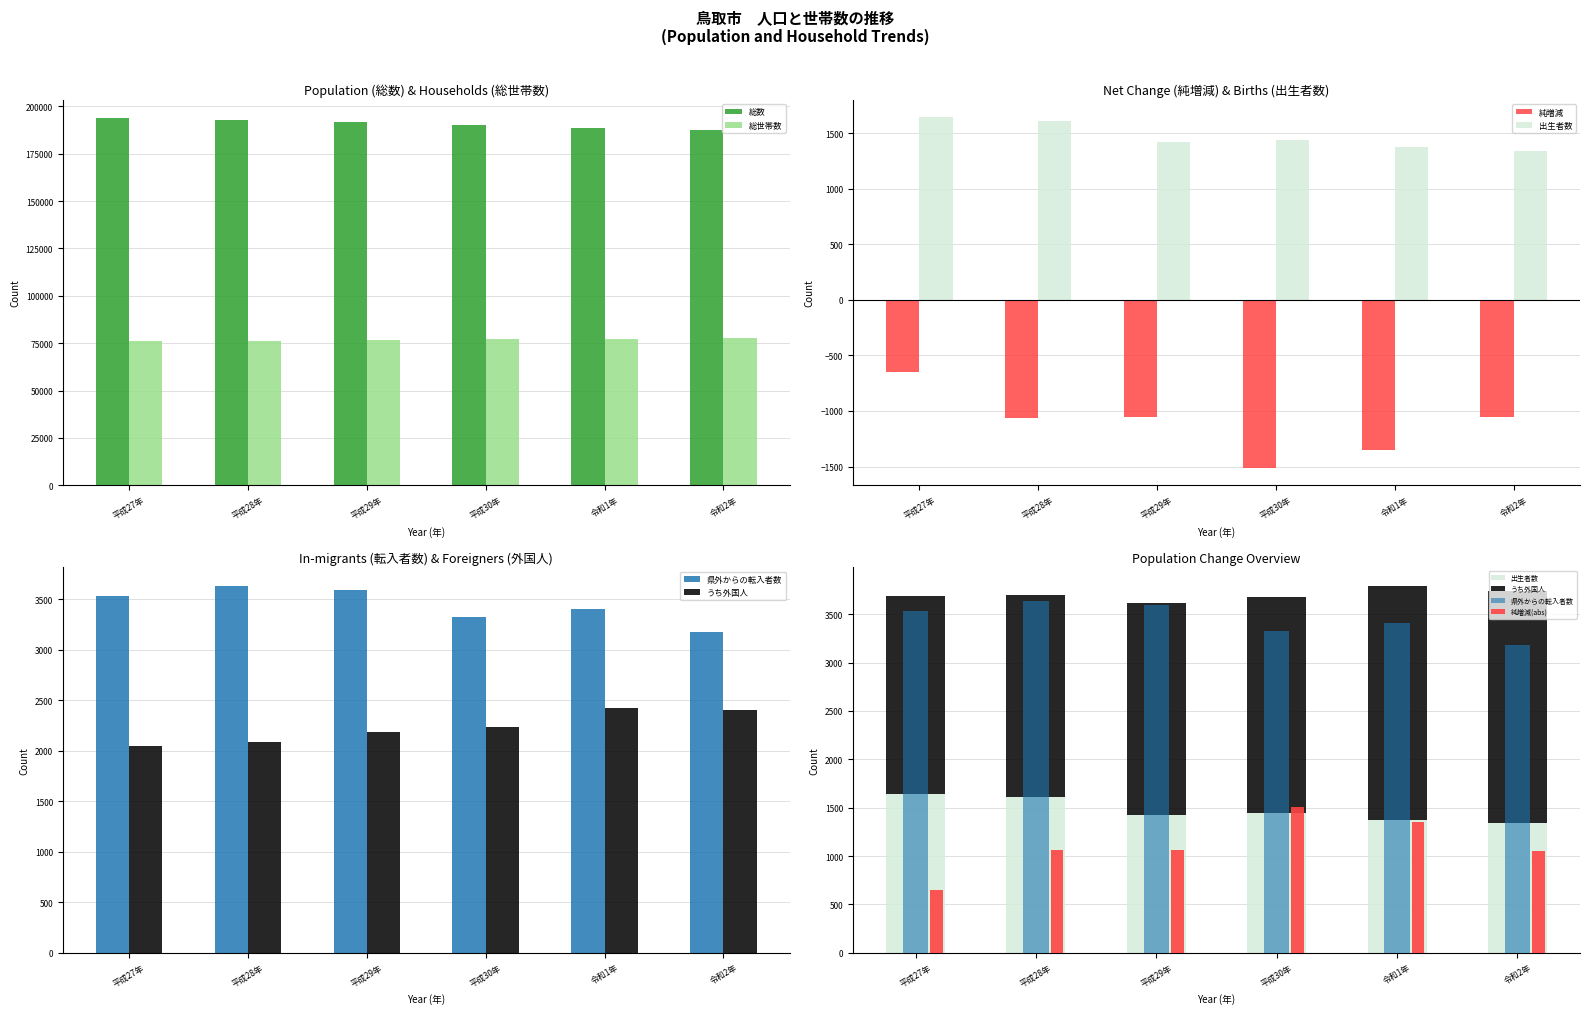

At which label does うち外国人 reach its peak?

令和1年